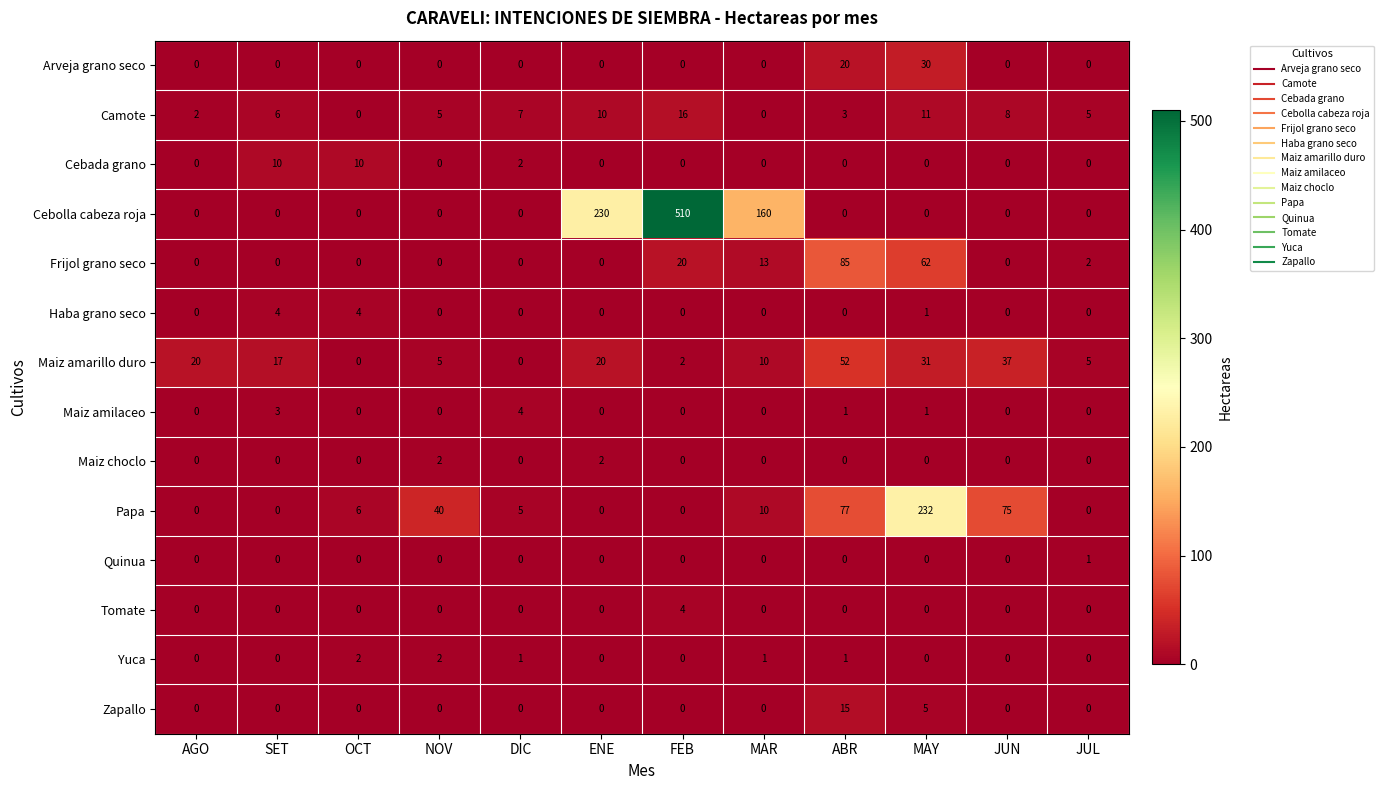

What is the difference between the second highest and minimum values in the Maiz amarillo duro series?

37